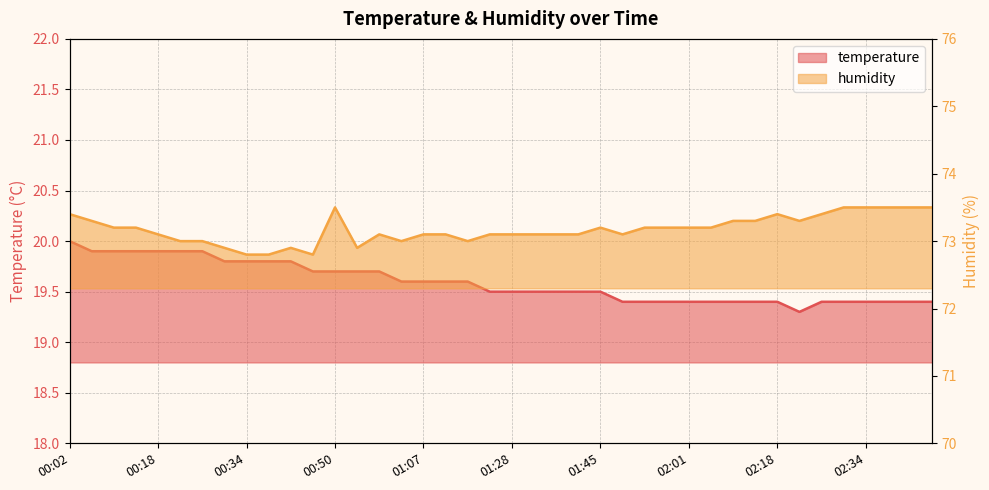

At which label is temperature closest to 19?

02:22